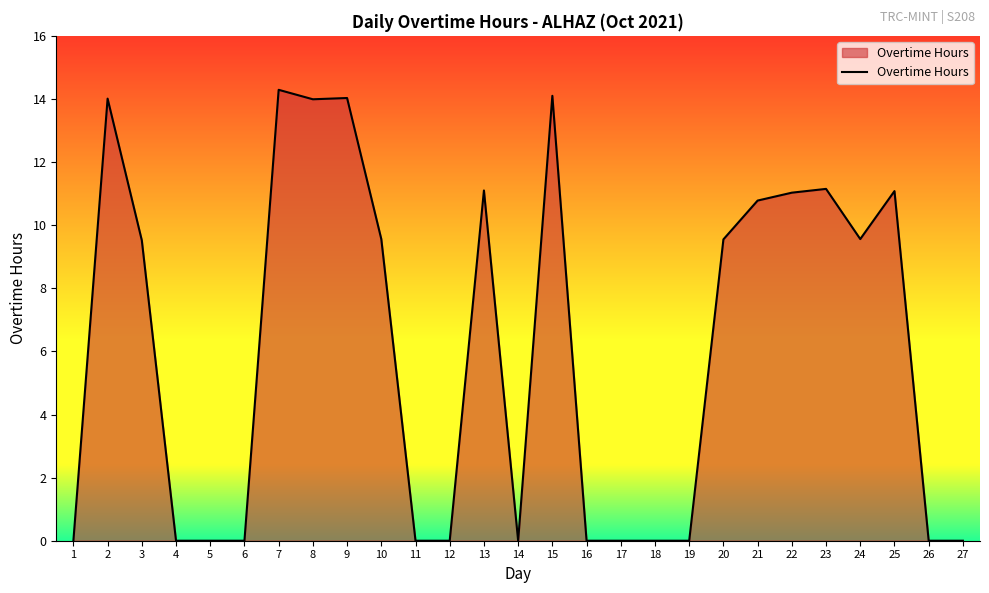

Between 16 and 20, which is larger?

20